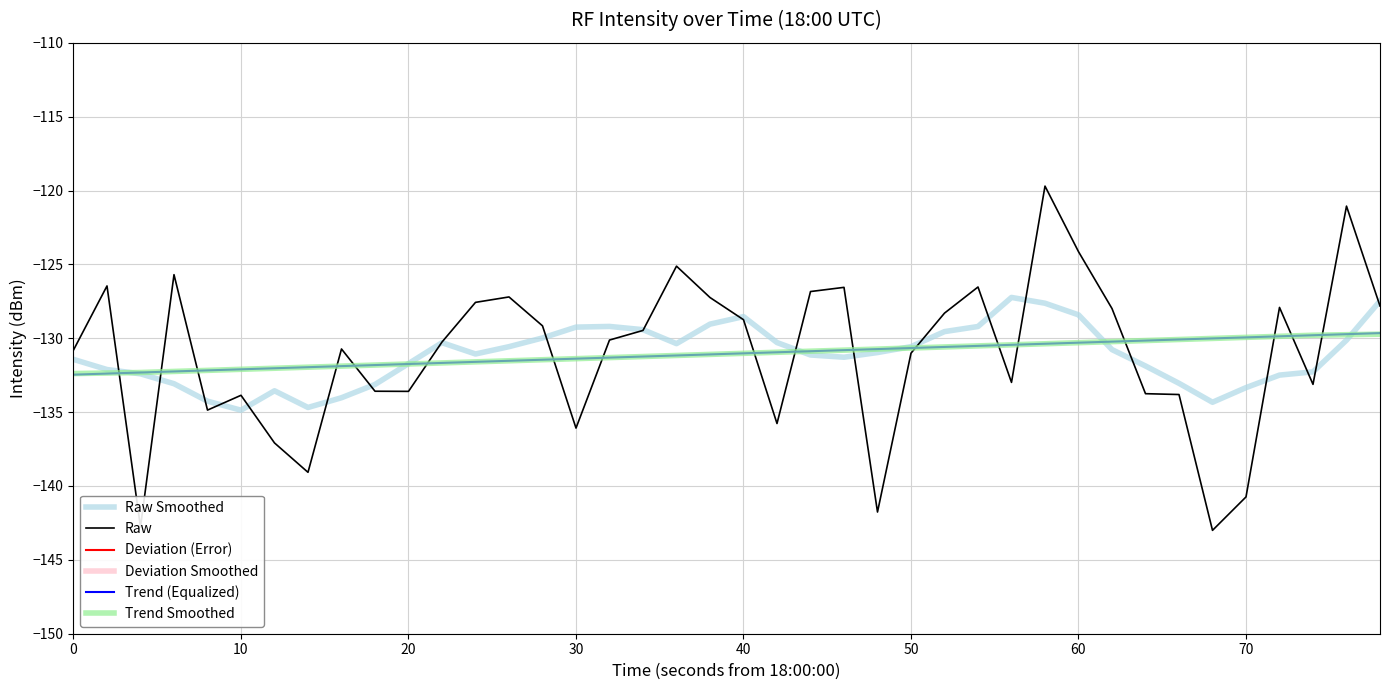

How many intersections are there between Deviation (Error) and Deviation Smoothed?

21